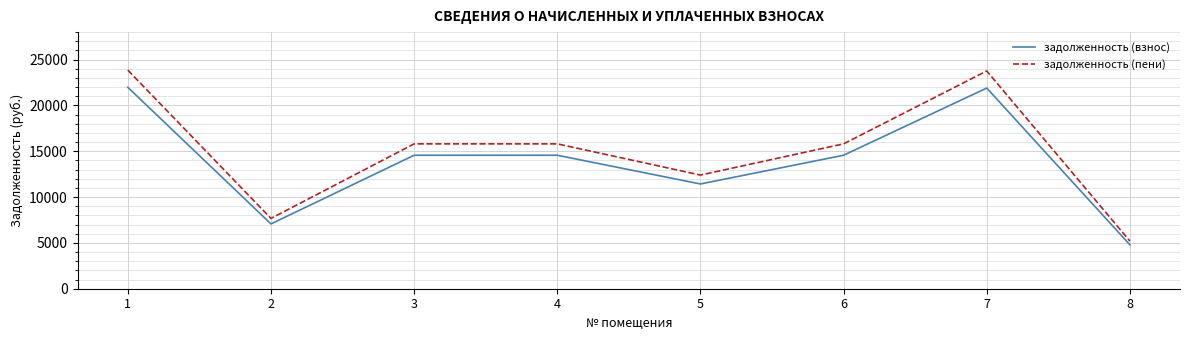

At 3, list the series in order from smallest to largest.

задолженность (взнос), задолженность (пени)